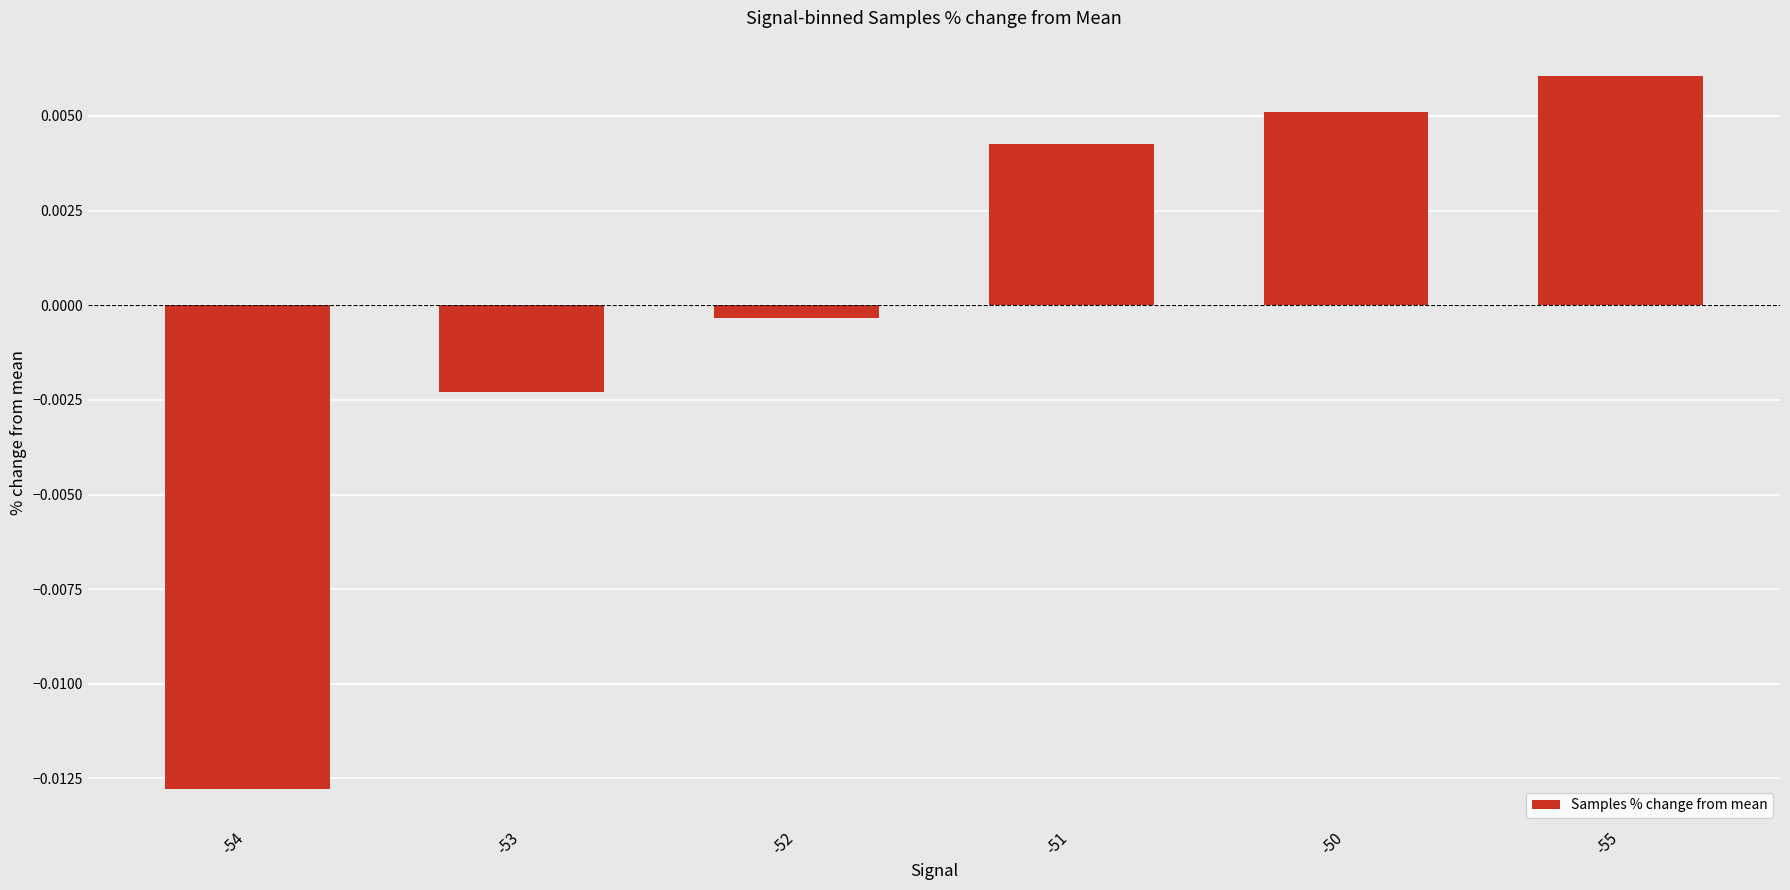

How many data points does each series have?

6